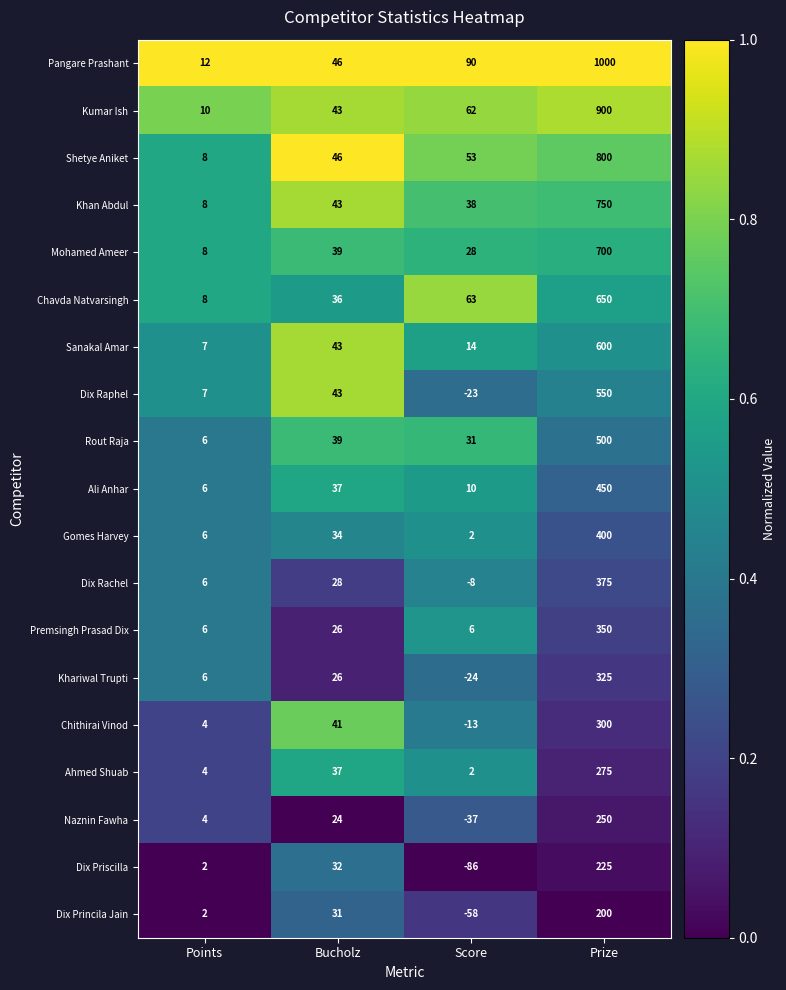

At which label is Kumar Ish closest to 455?

Score